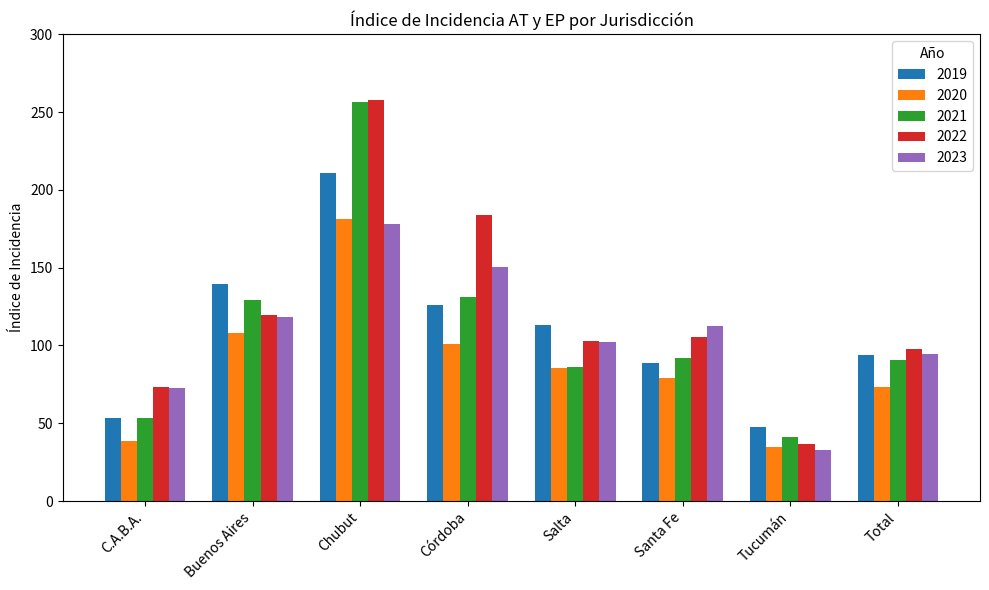

How many data points in 2020 are less than 85?

4